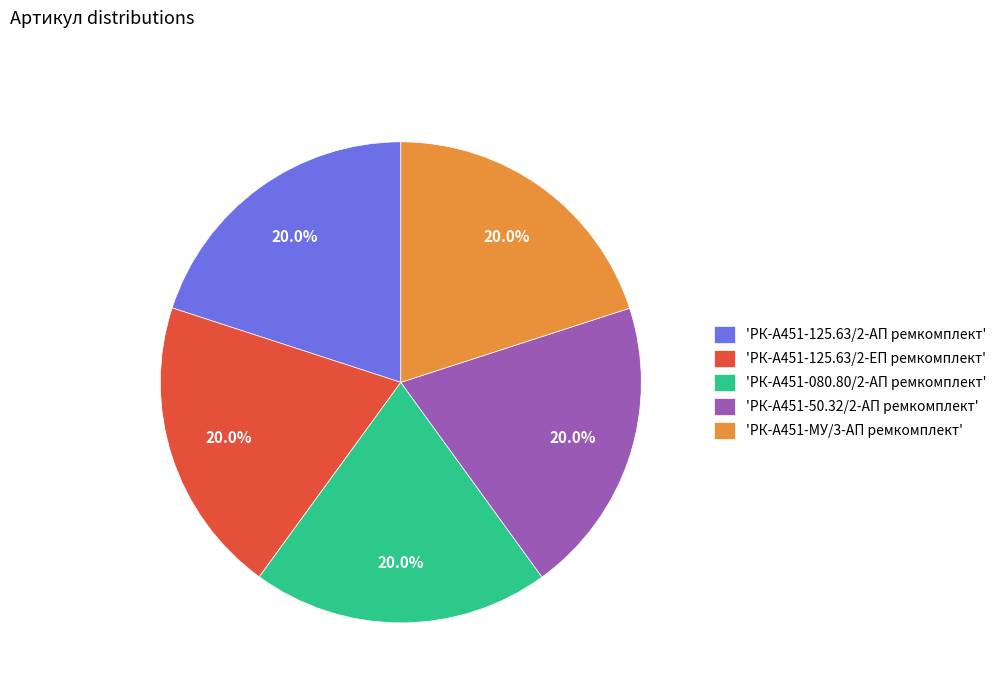

Approximately how many times larger is the value at 'РК-А451-125.63/2-АП ремкомплект' compared to 'РК-А451-МУ/3-АП ремкомплект'?

1.0